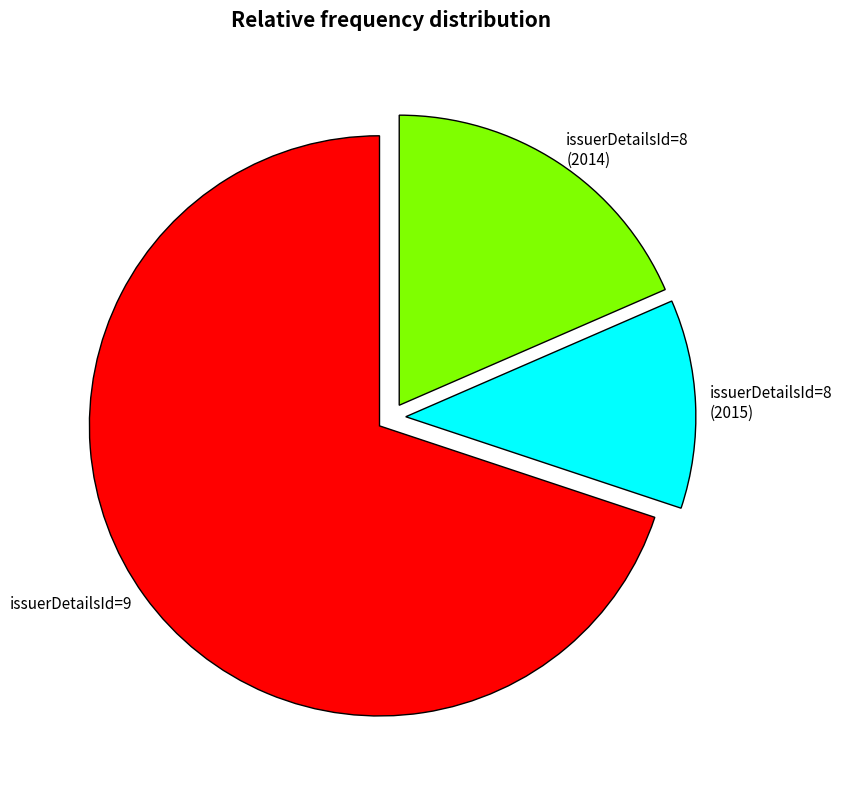

What is the smallest slice in the pie chart?

issuerDetailsId=8 (2015)